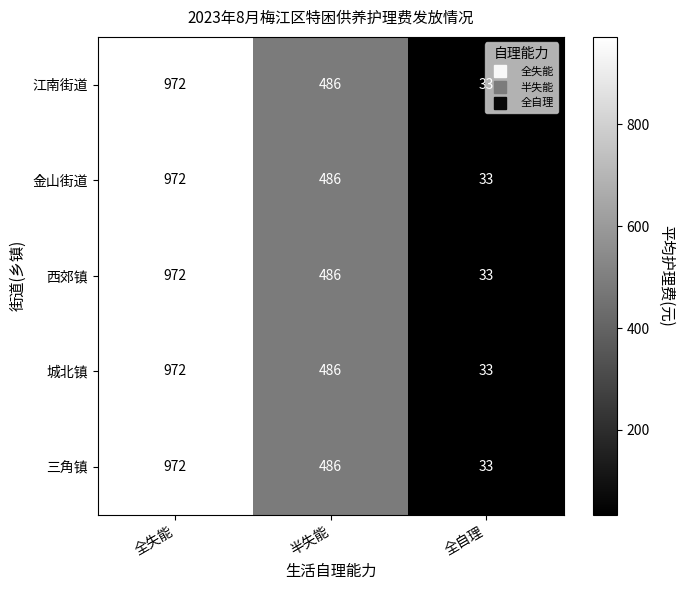

What is the lowest value of the 西郊镇 series?

33